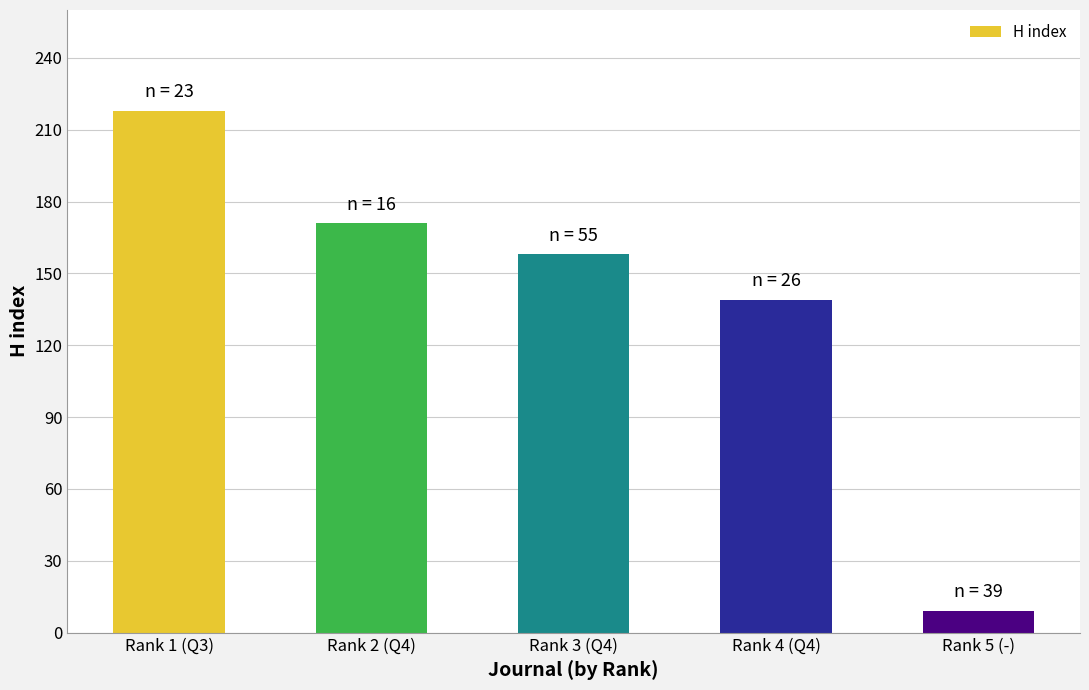

What is the smallest value displayed?

9